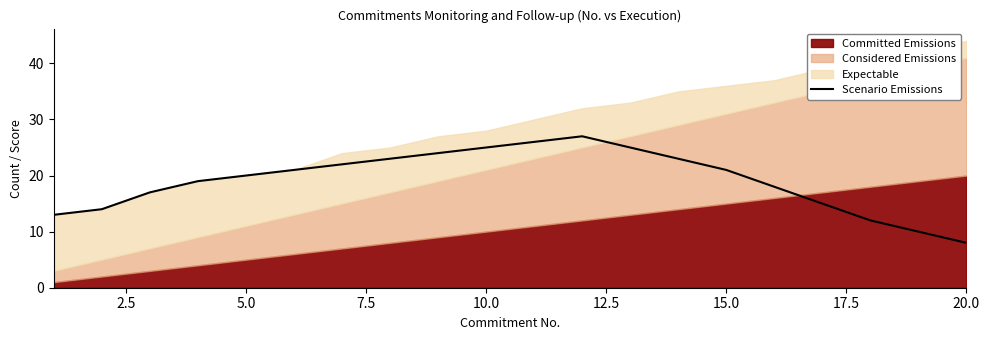

The value of Scenario Emissions at 15.0 is 21. True or false?

True